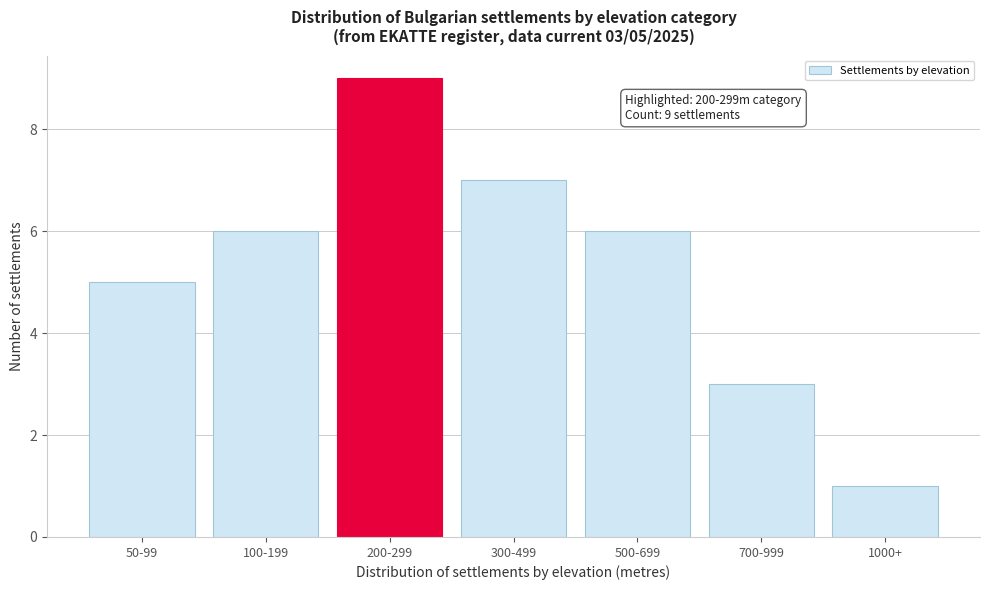

Reading left to right, extract all data points from this chart.

5	6	9	7	6	3	1